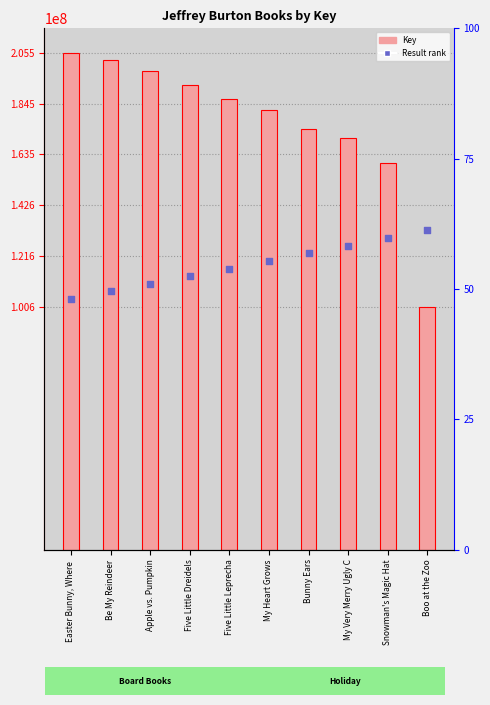

Which series has the largest total across all categories?

Key (sales rank)